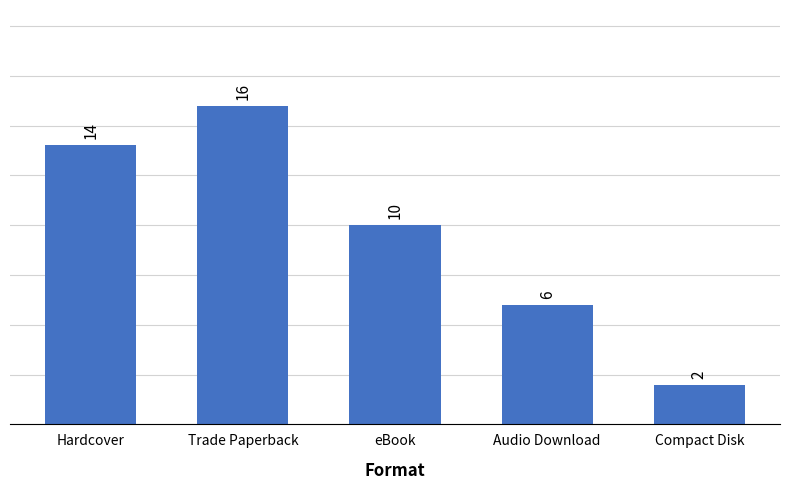

List the labels in order of value, smallest first.

Compact Disk, Audio Download, eBook, Hardcover, Trade Paperback